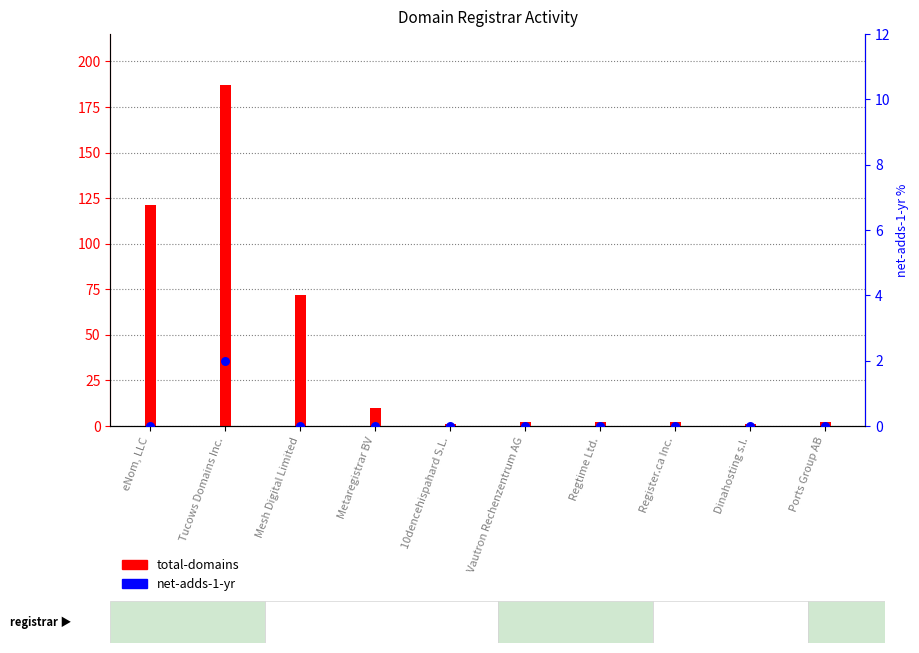

Which series has the widest spread of Y values?

total-domains